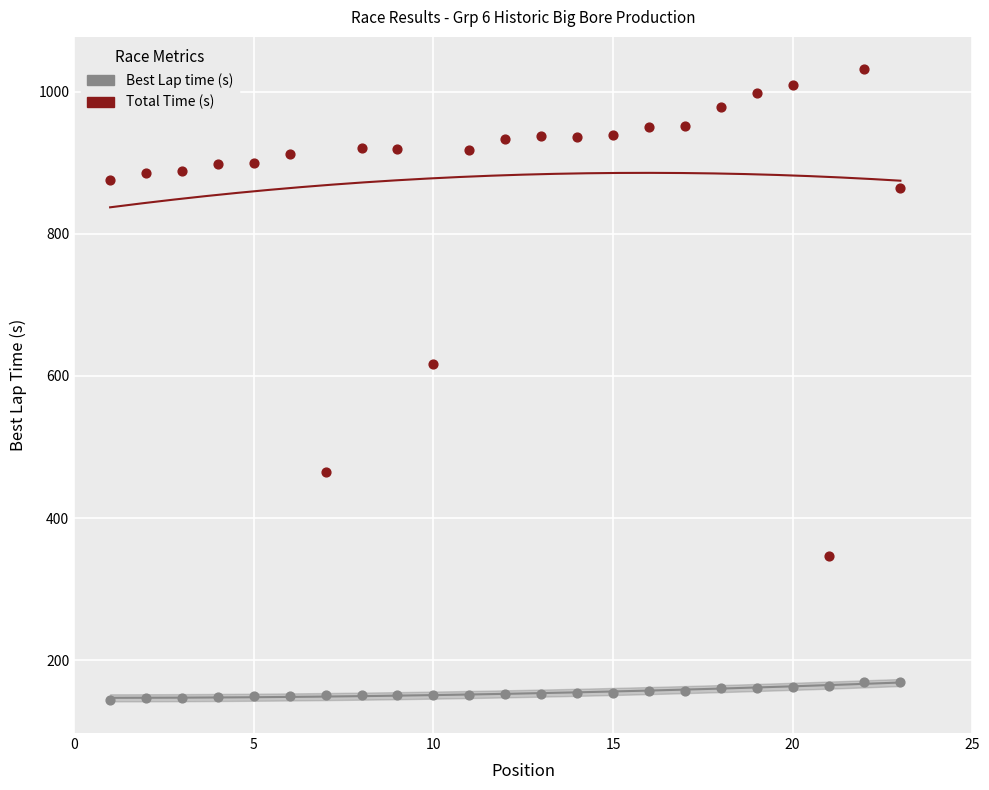

Which series reaches the maximum Y coordinate?

Total Time (s)